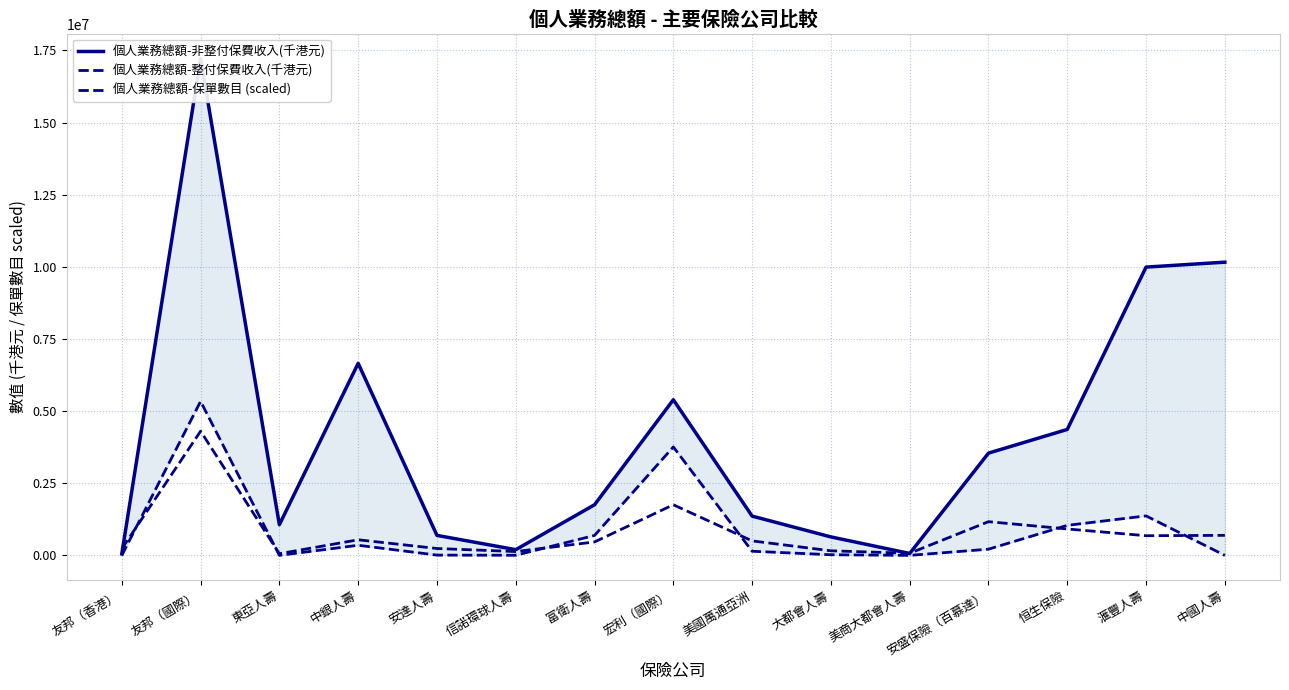

After their last crossing, which series has the higher values: 個人業務總額-整付保費收入(千港元) or 個人業務總額-保單數目 (scaled)?

個人業務總額-保單數目 (scaled)